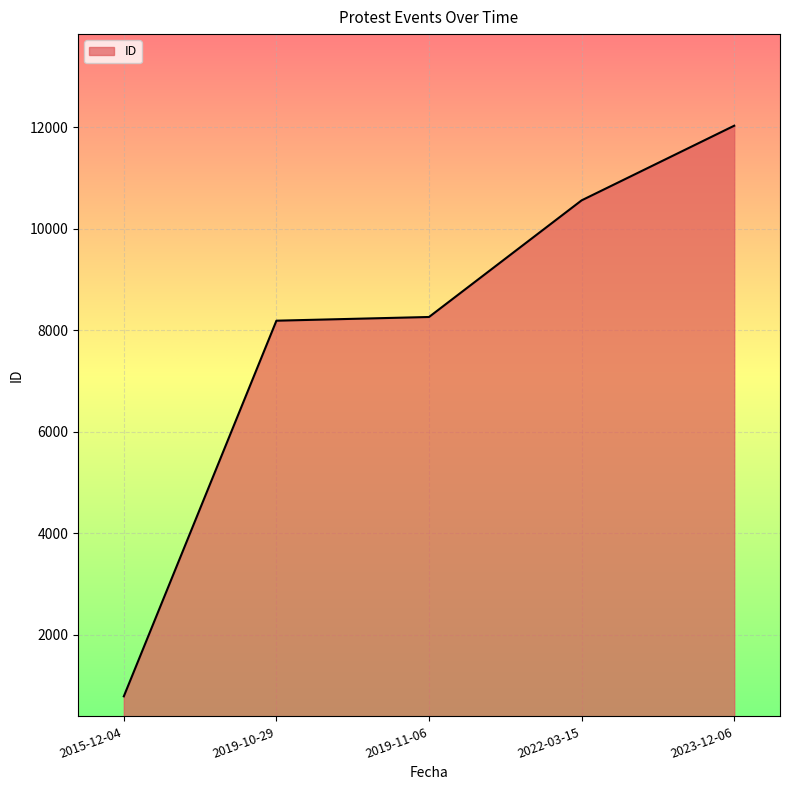

Approximately how many times larger is the value at 2022-03-15 compared to 2015-12-04?

13.4